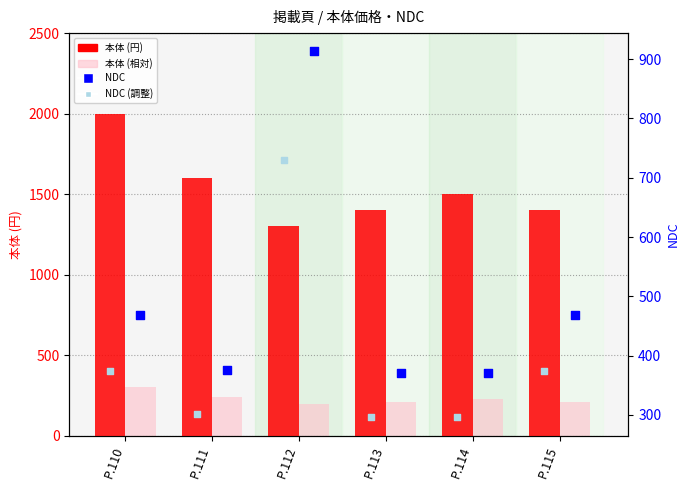

Which series reaches the maximum Y coordinate?

本体